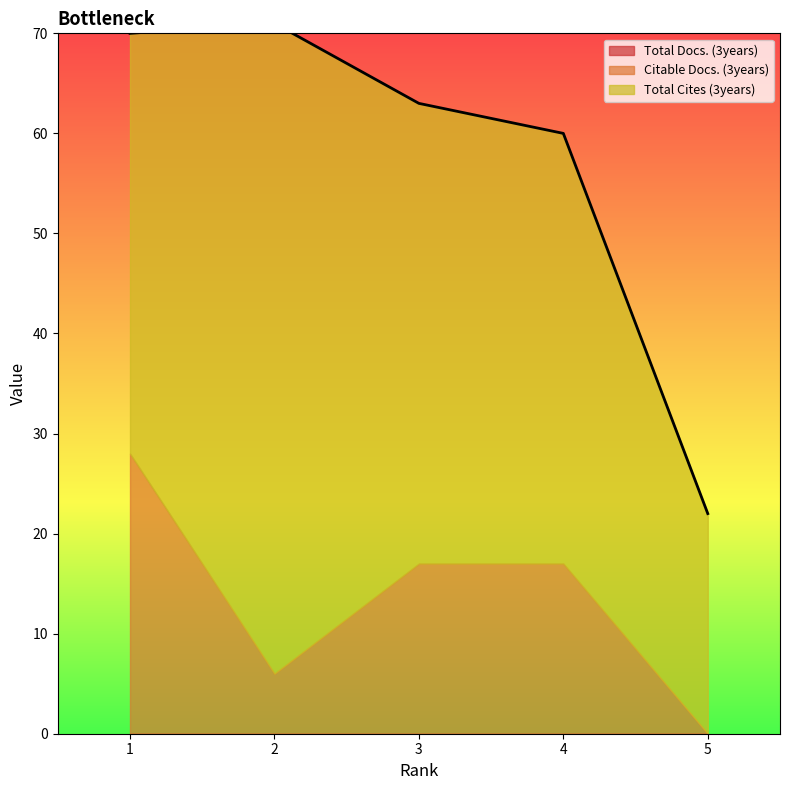

Rank the series by their maximum value, from highest to lowest.

Total Cites (3years), Citable Docs. (3years), Total Docs. (3years)